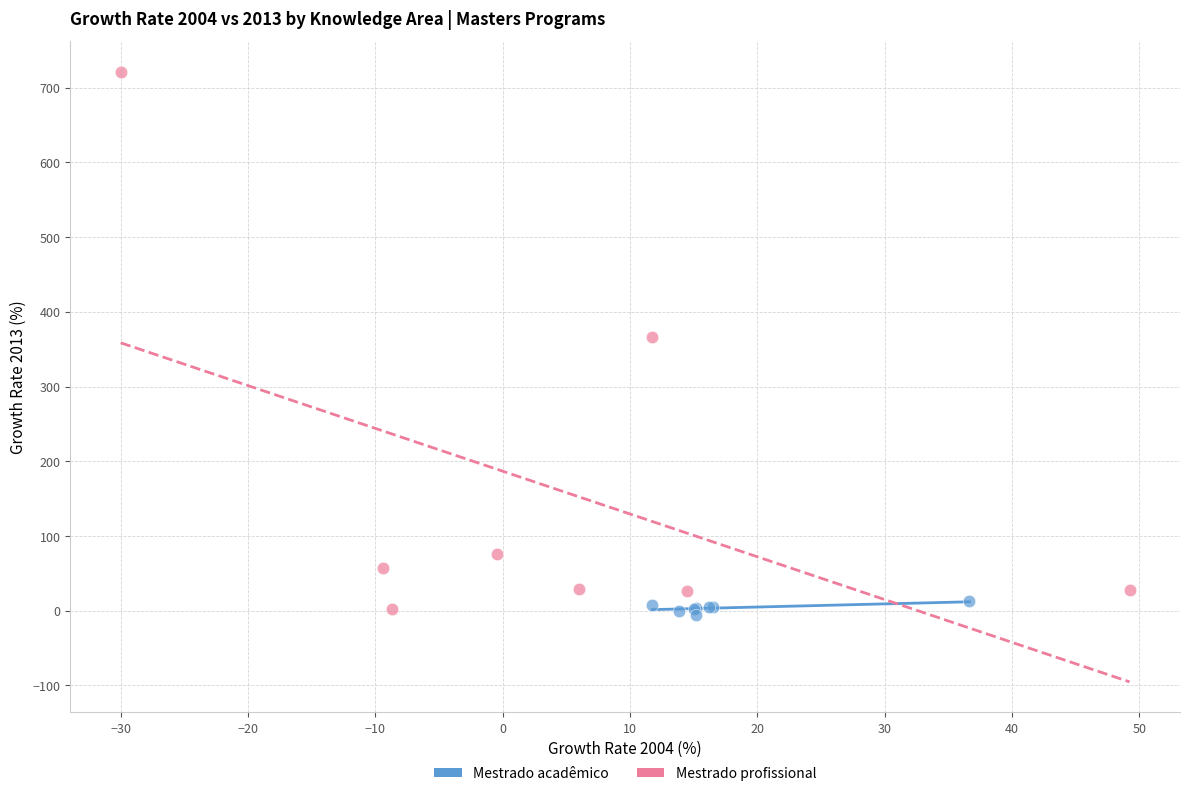

Which series contains the highest Y value?

Mestrado profissional